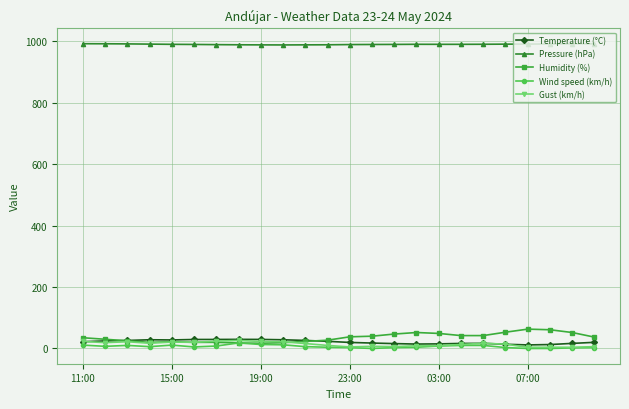

How many data points does each series have?

24